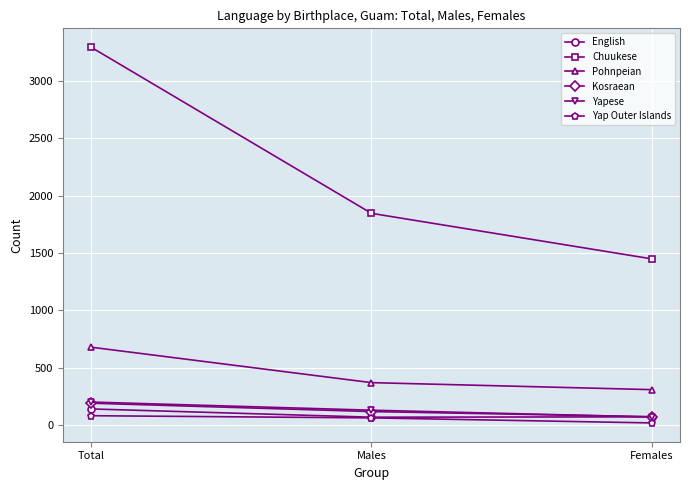

What are all the series names shown in the legend?

English, Chuukese, Pohnpeian, Kosraean, Yapese, Yap Outer Islands